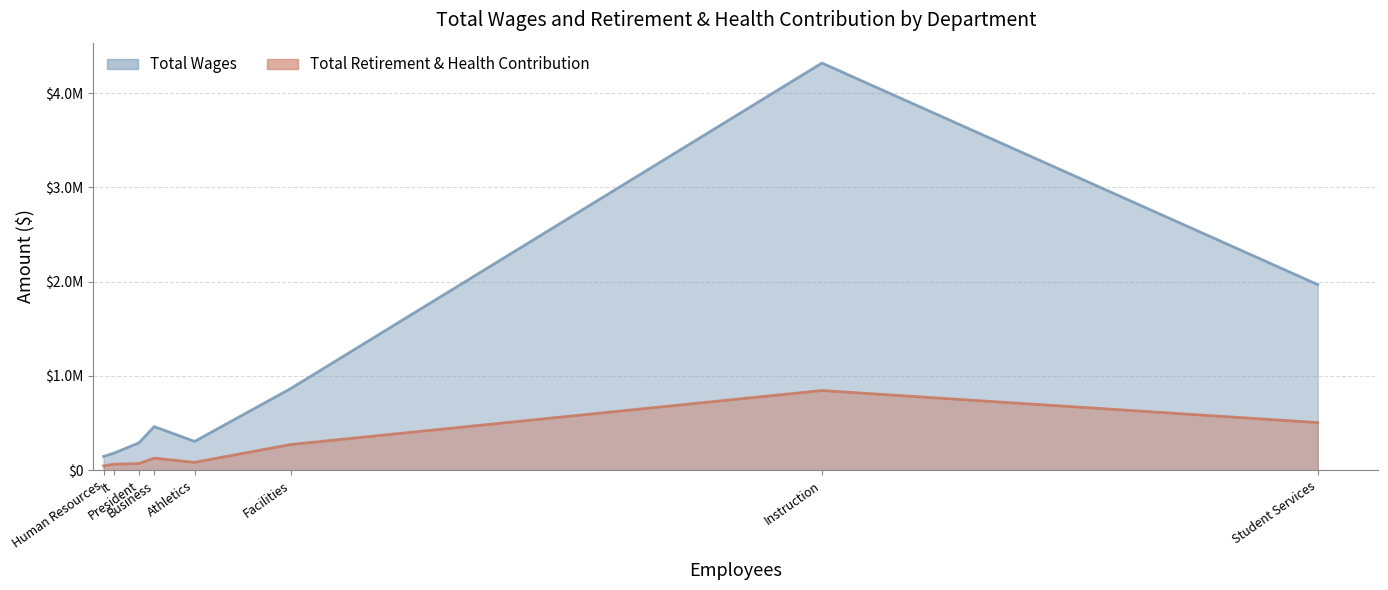

How many lines are shown in the chart?

2